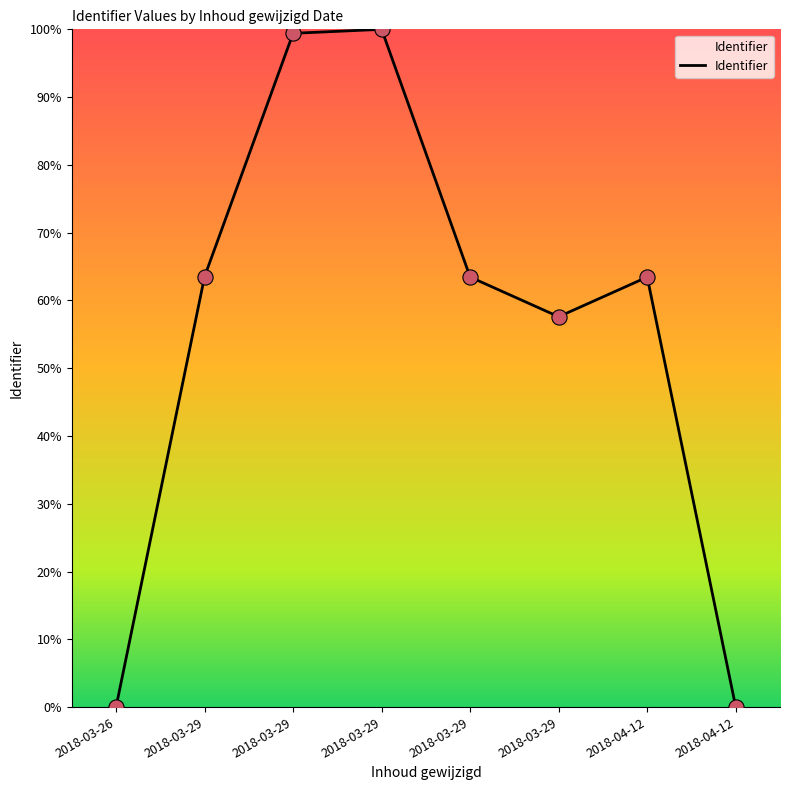

Which has a higher value, 2018-03-29 or 2018-03-29?

2018-03-29